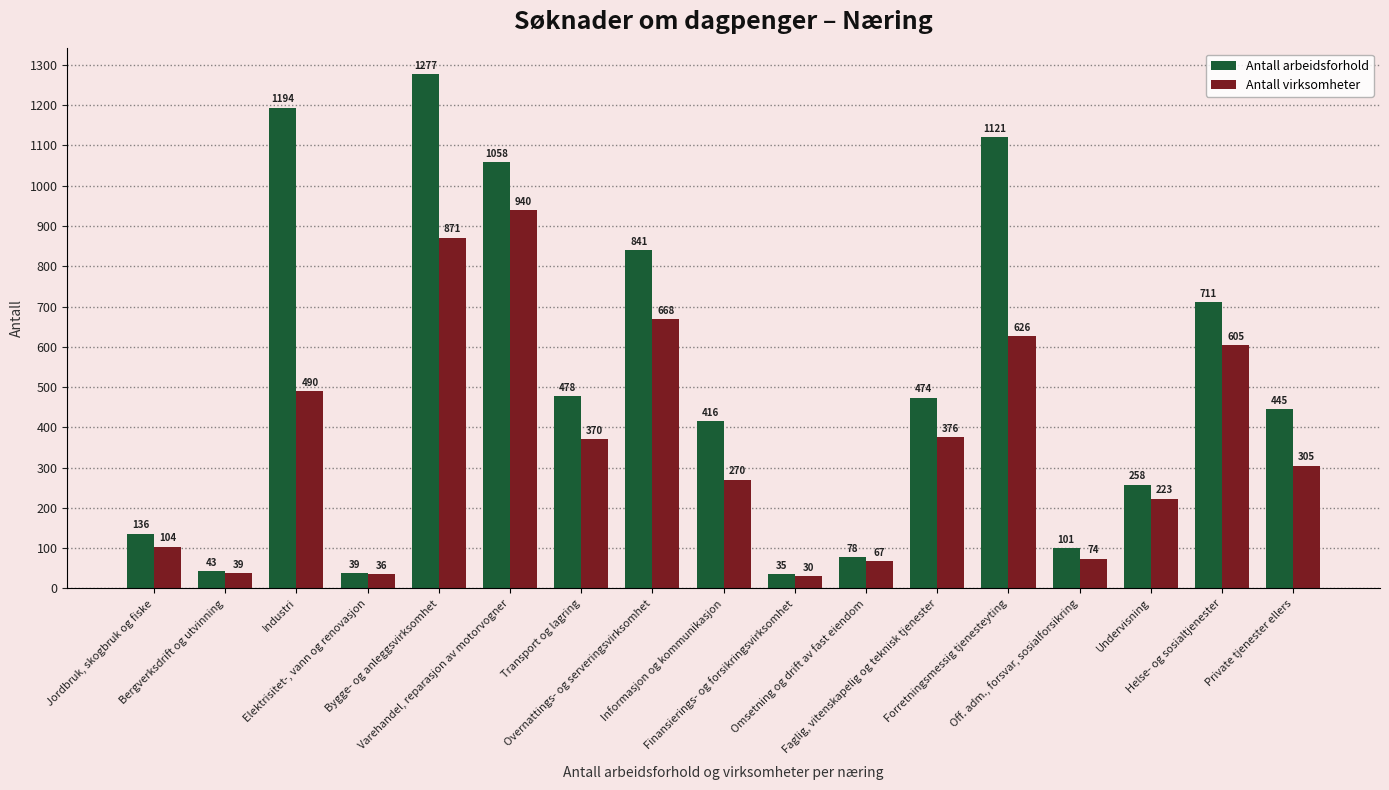

What are all the series names shown in the legend?

Antall arbeidsforhold, Antall virksomheter